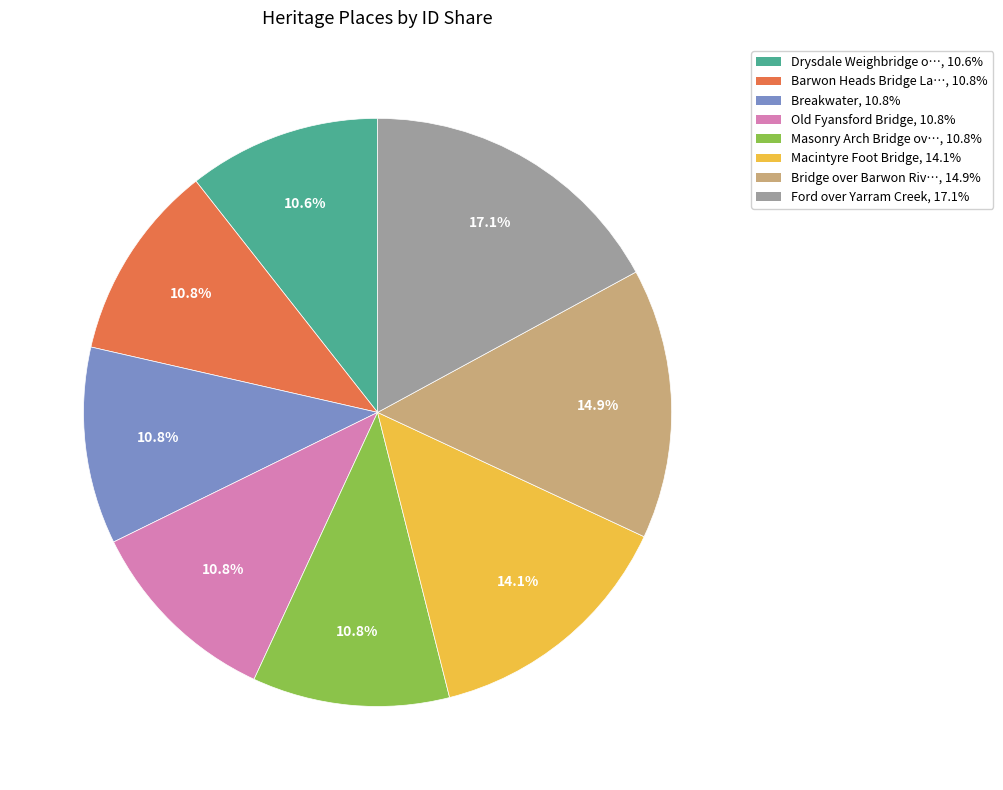

Is there any slice that represents more than half of the pie?

No